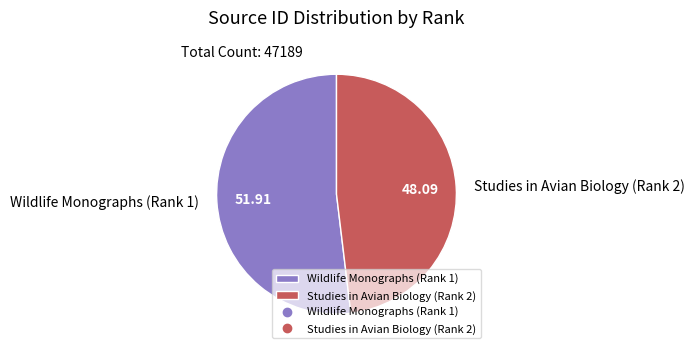

What is the ratio of the value at Studies in Avian Biology (Rank 2) to the value at Wildlife Monographs (Rank 1)?

0.9